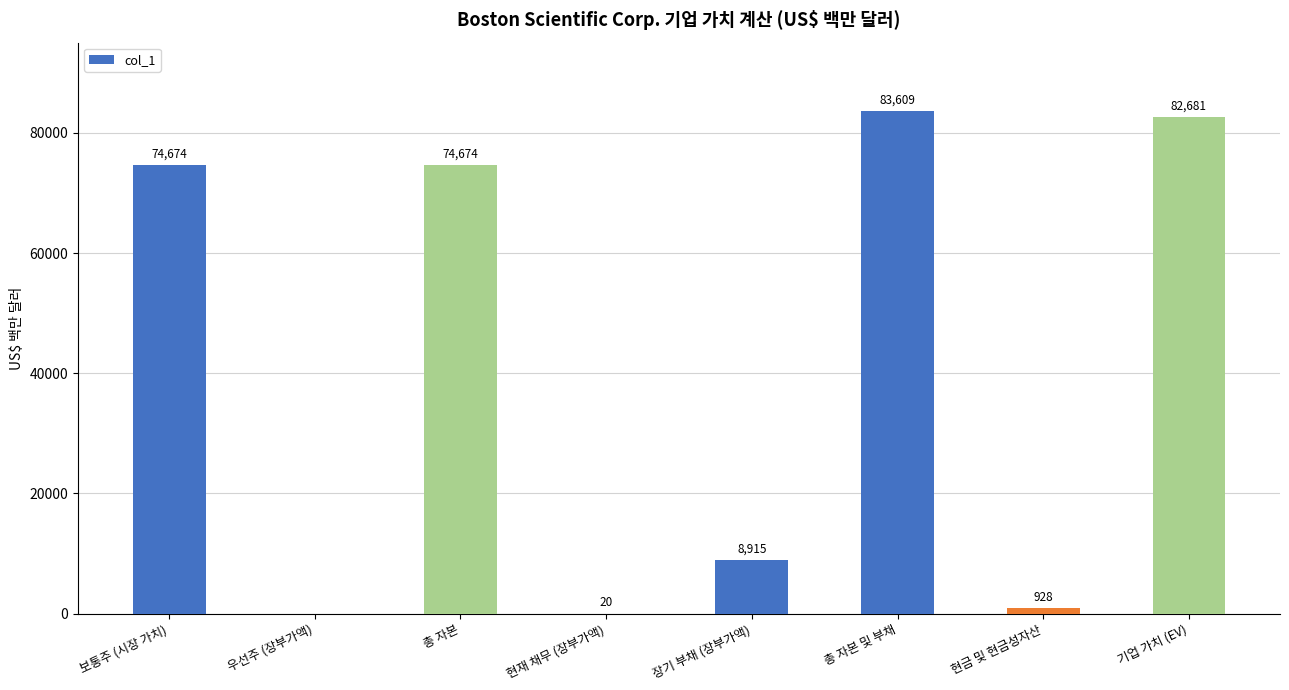

What is the approximate value at 총 자본 및 부채, to the nearest 10?

83610